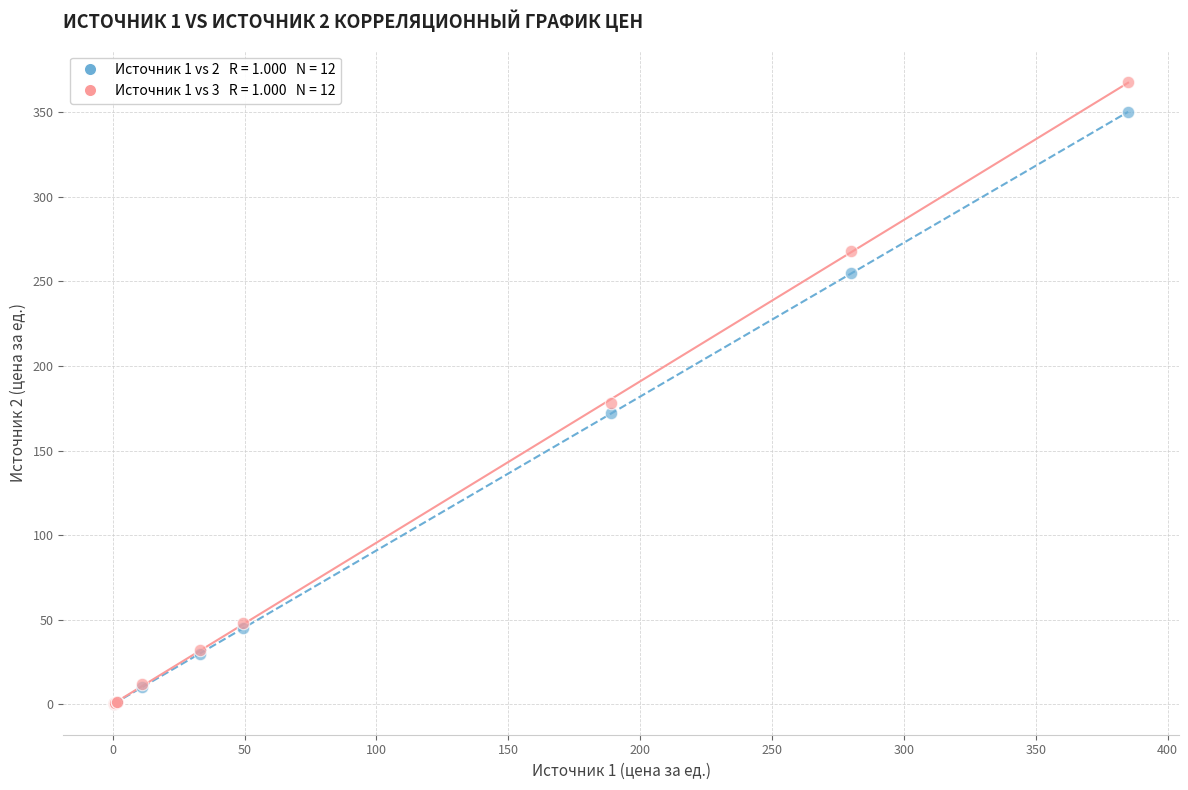

Across all series, what Y value is closest to 184?

178.0